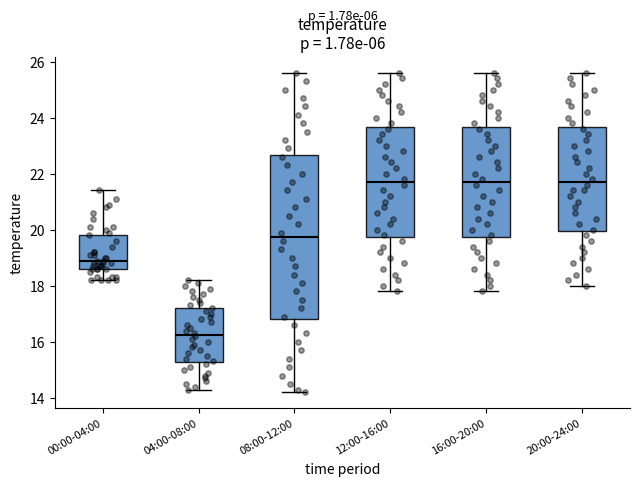

Which box is the tallest, from its lower edge to its upper edge?

08:00-12:00